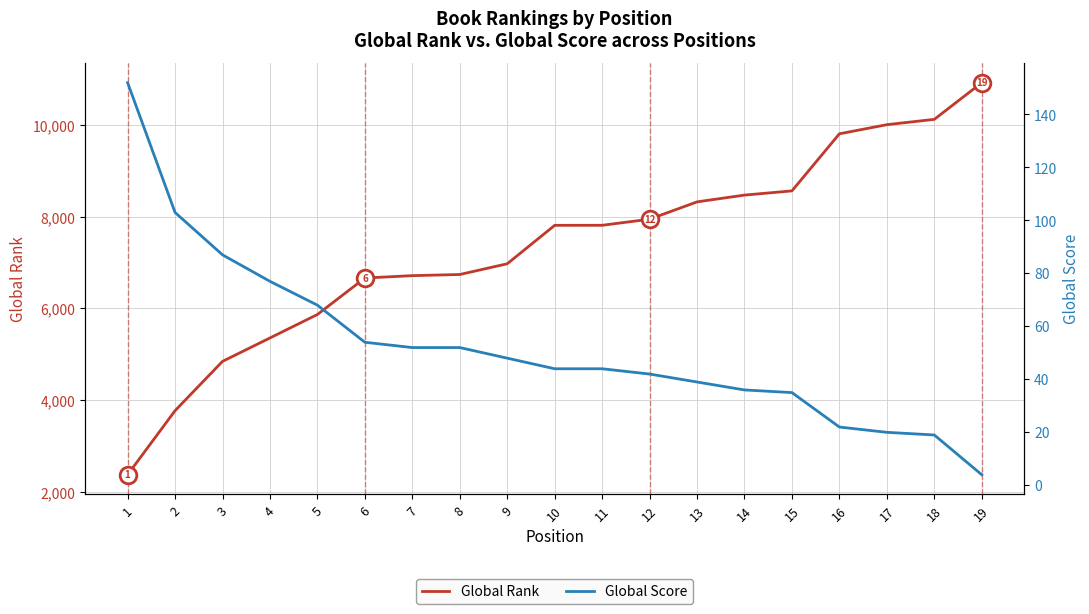

What is the value of the Global Rank point at the 9th from the left?

6975